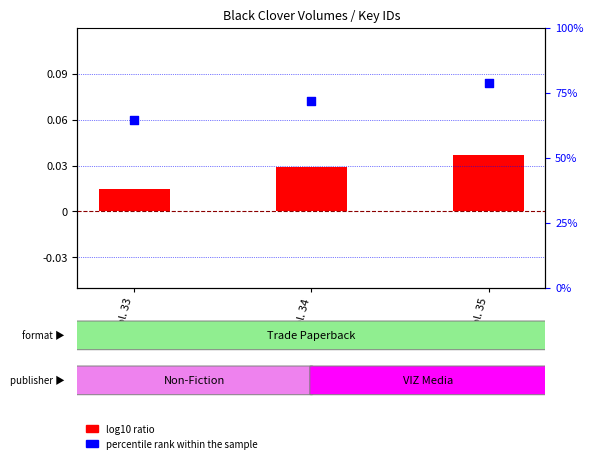

At how many categories does at least one series exceed 0?

3